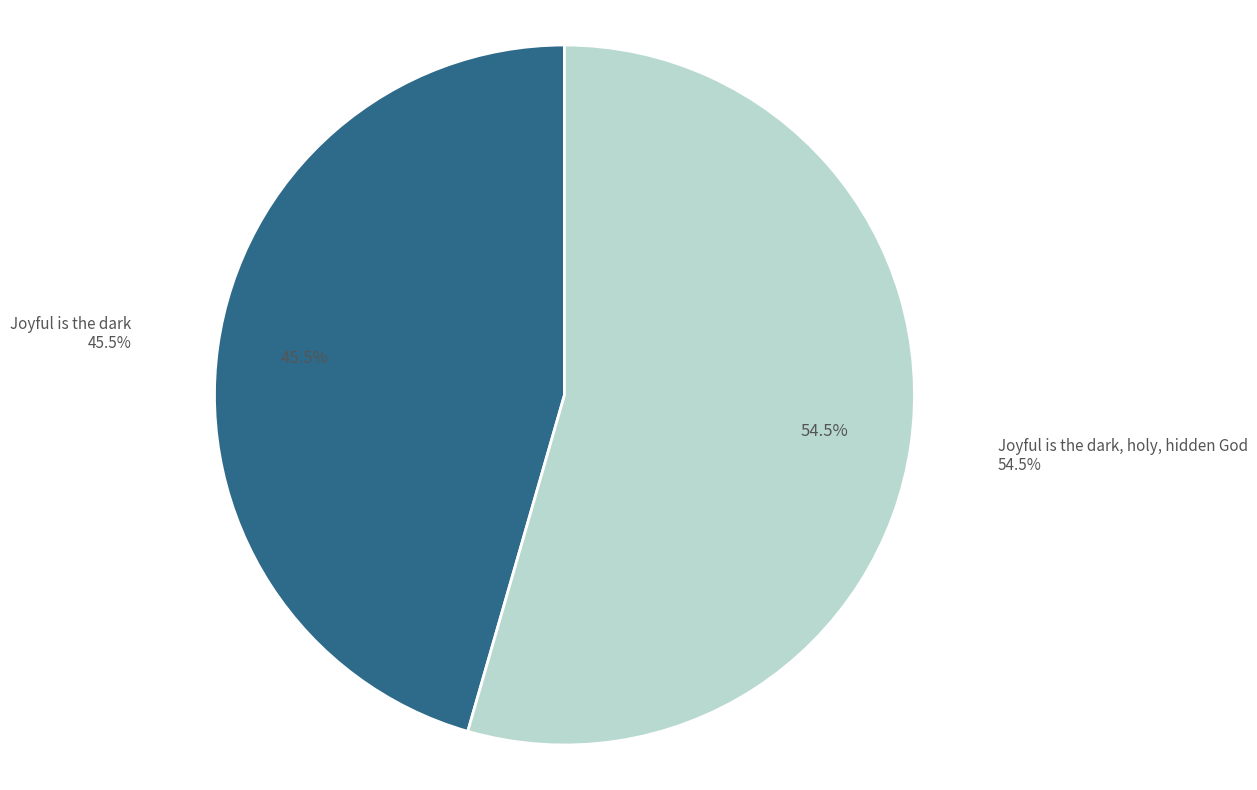

Which slice is the largest?

Joyful is the dark, holy, hidden God